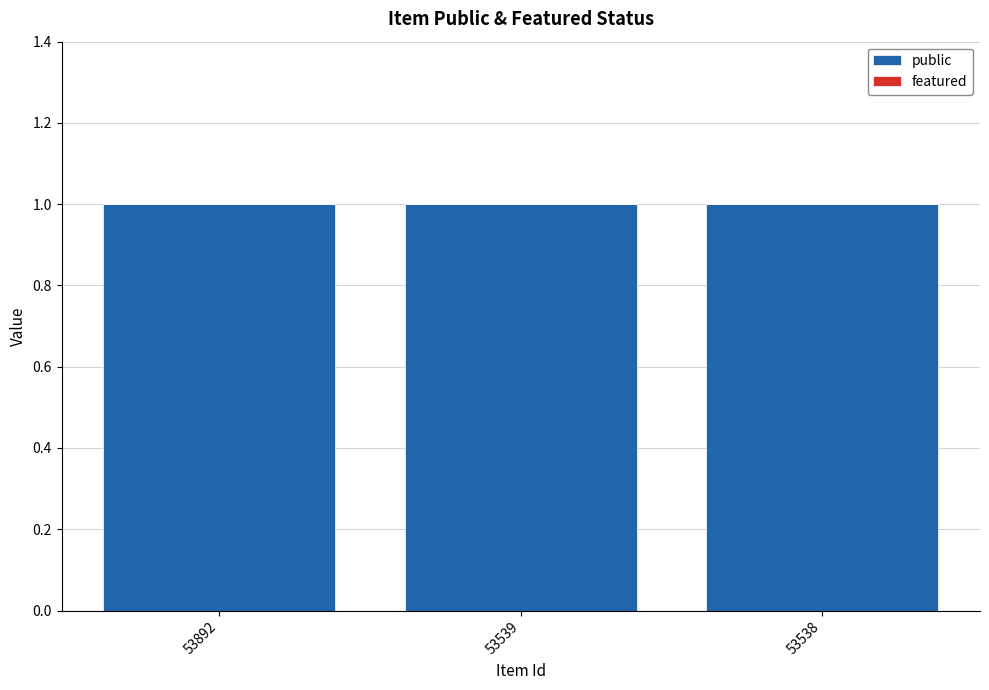

Which category has the lowest value in the featured series?

53892